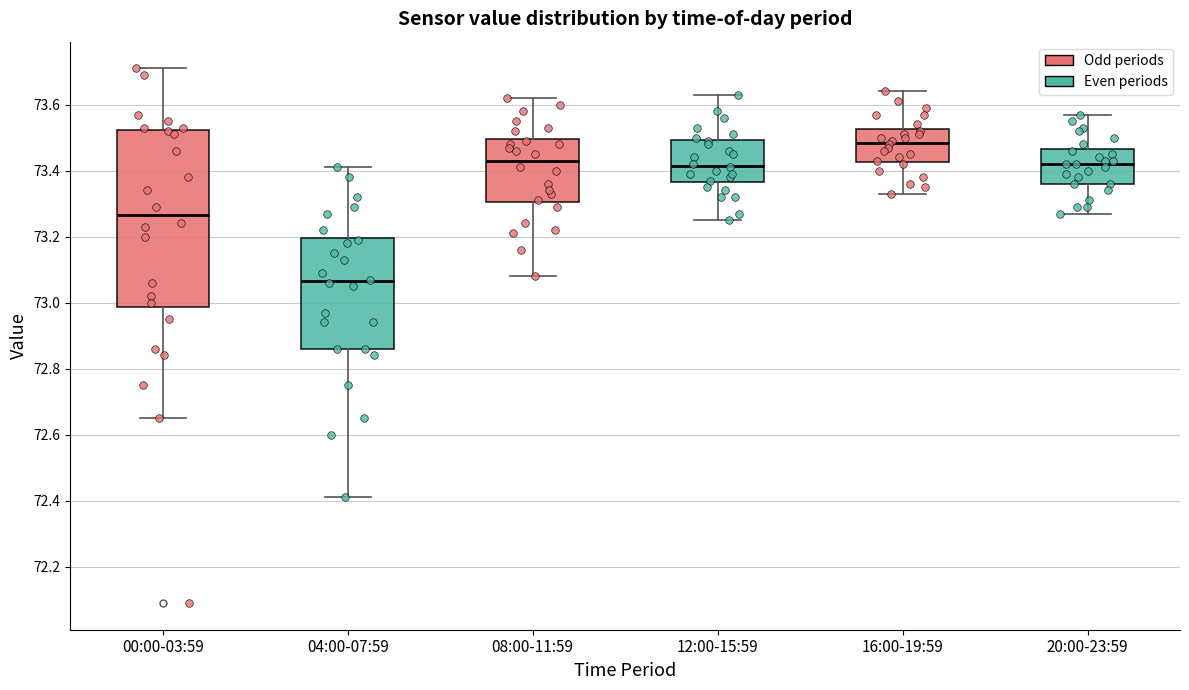

Which box's median line is the highest?

16:00-19:59